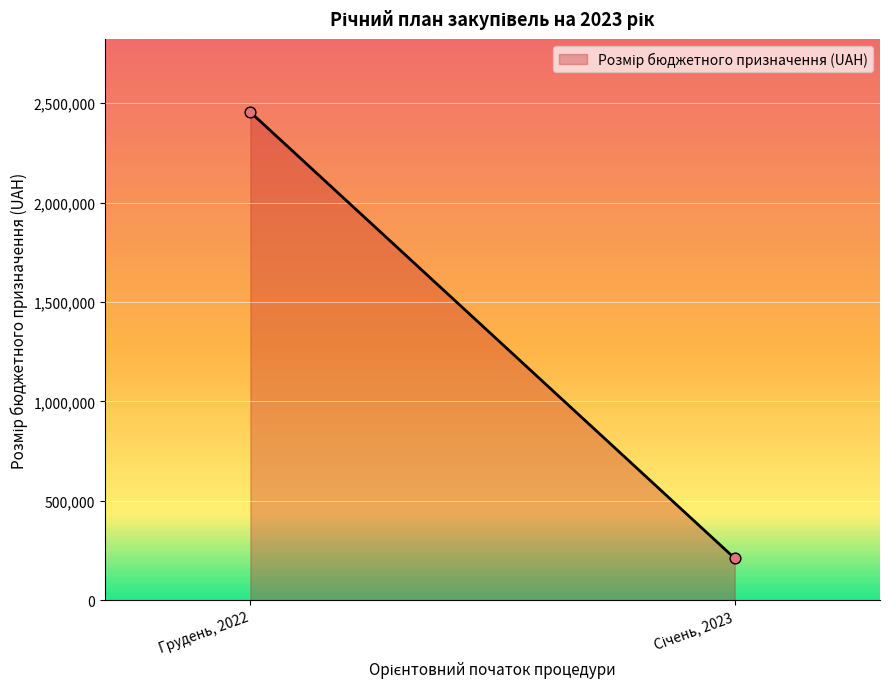

What is the average Y value?

1333101.8